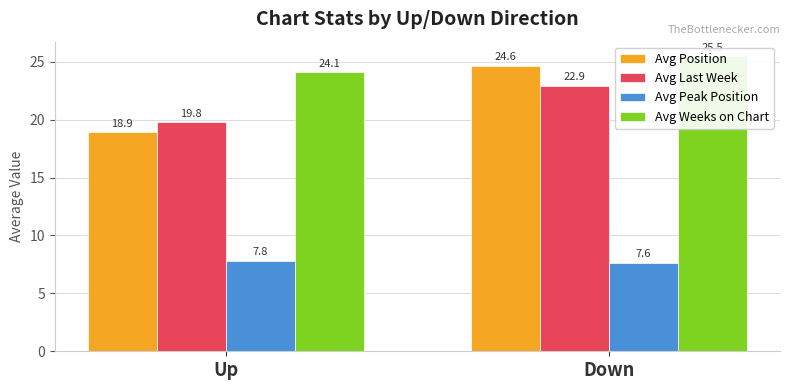

Count the Avg Position values in the range 18 to 24.

1